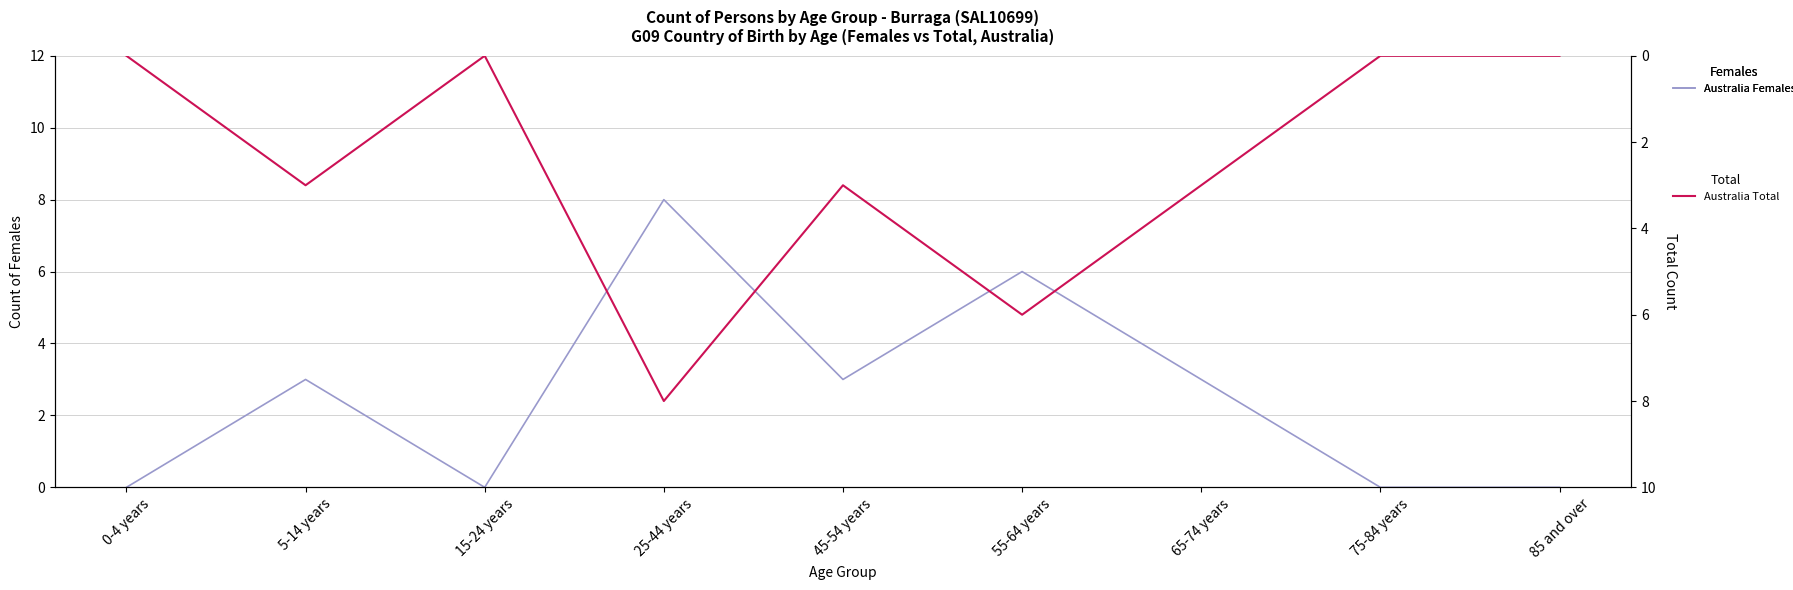

What is the difference between the Australia Females values at 75-84 years and 55-64 years?

6